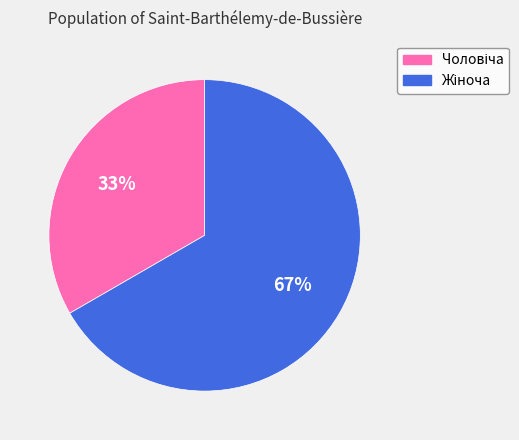

To the nearest percent, what is the average slice percentage?

50%